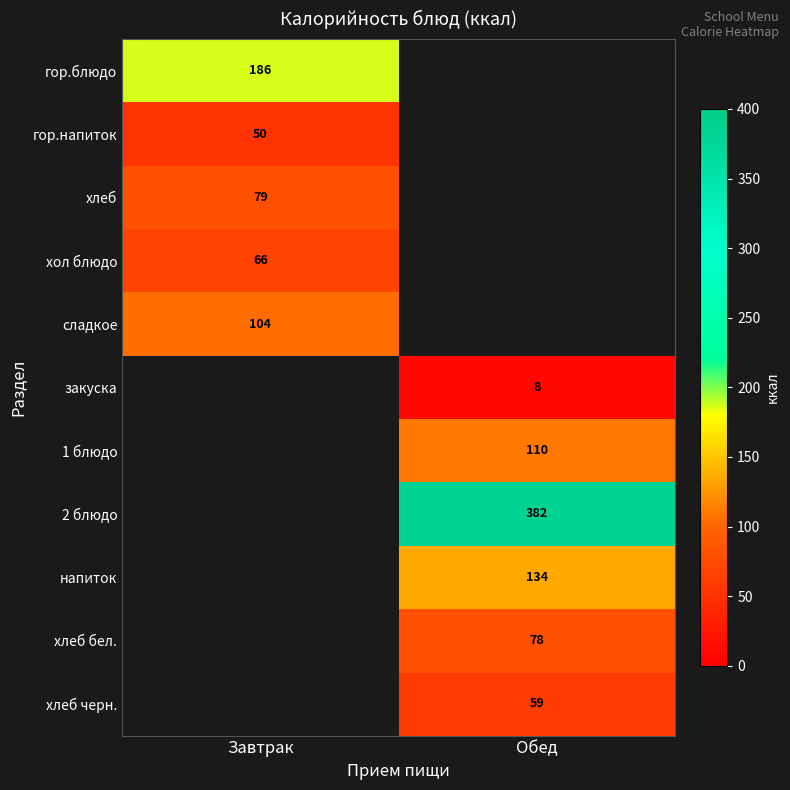

The хлеб series shows 79 at Завтрак. True or false?

True